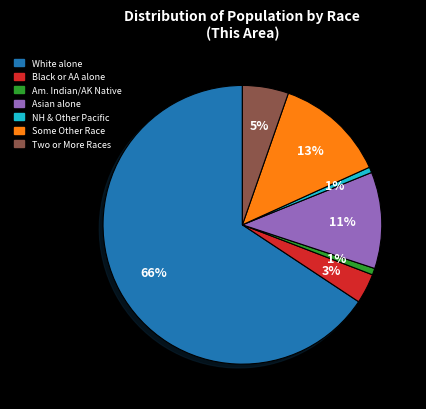

To the nearest percent, what is the average slice percentage?

14%